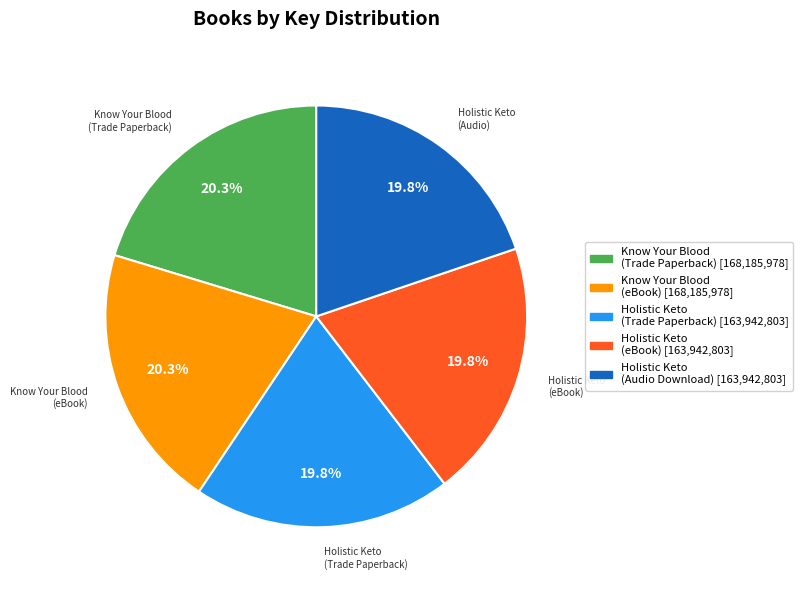

Approximately how many times larger is the value at Holistic Keto (Trade Paperback) compared to Holistic Keto (Audio Download)?

1.0